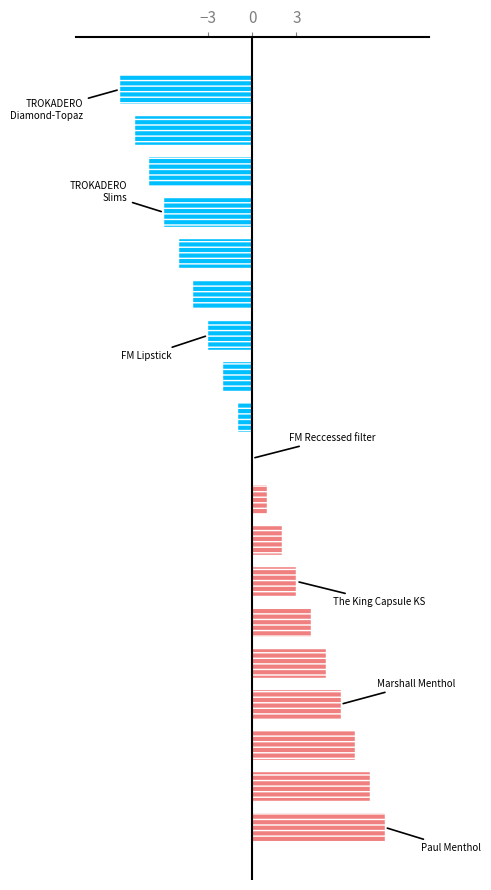

What is the maximum value shown in the chart?

9